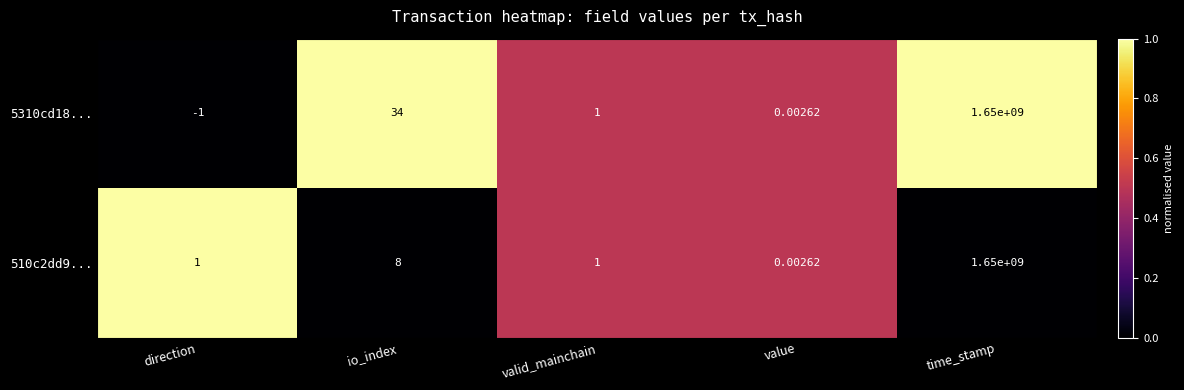

List the labels in order of 5310cd18... value, smallest first.

direction, value, valid_mainchain, io_index, time_stamp